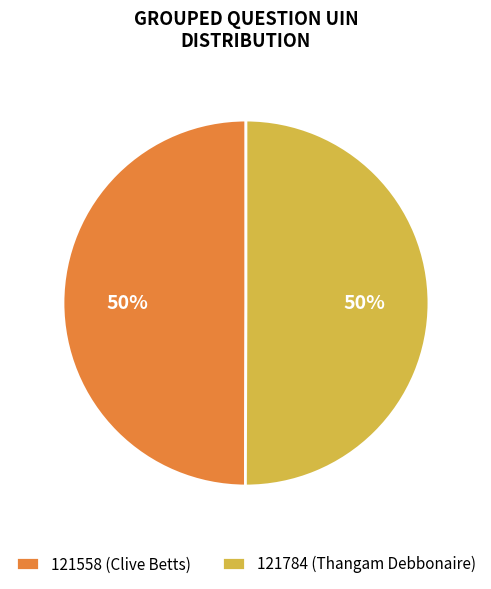

Is it true that 121784 (Thangam Debbonaire) is 37% of the pie?

False